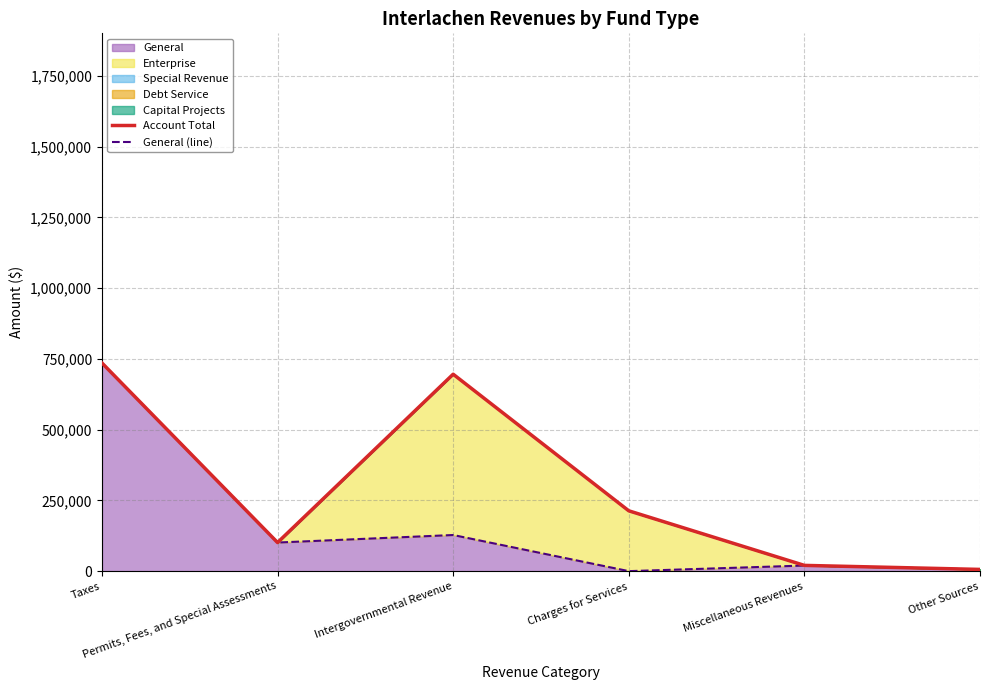

What is the spread (max minus min) of values at Miscellaneous Revenues?

563